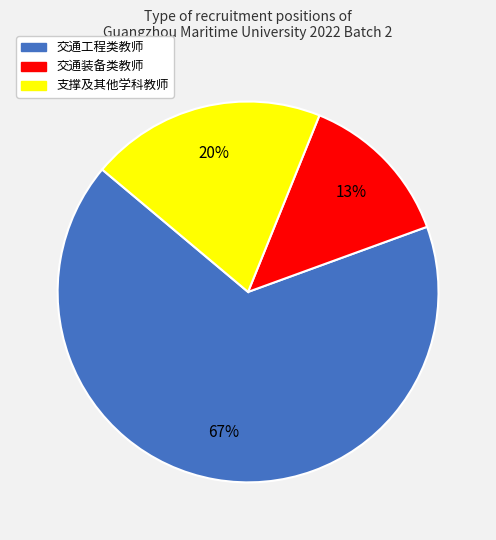

Is the sum of 交通装备类教师 and 交通工程类教师 greater than half?

Yes